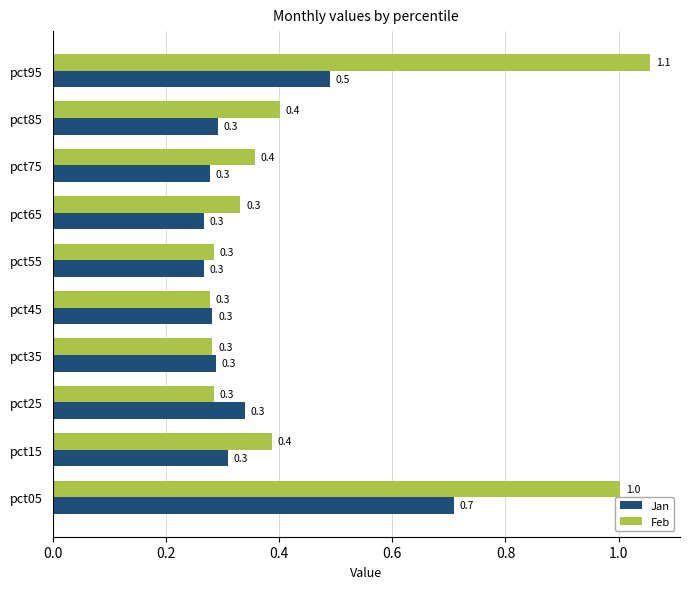

What is the average value of the Feb series?

0.5